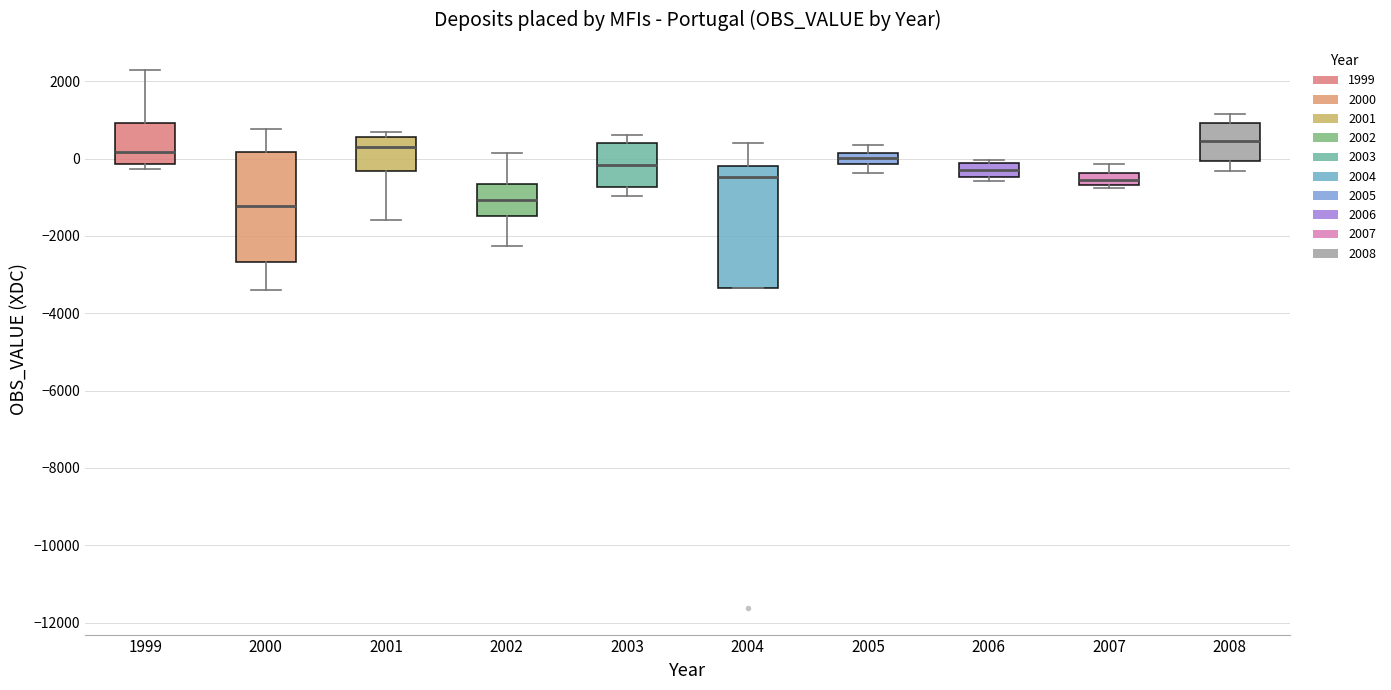

Reading left to right, transcribe this box plot: for each box, give where its median line is, the range the box spans, and where its two whiskers end, as read against the y-axis. The values are not printed on the chart, so give them approximately, as read against the axis.

1999: median 200, box -200 to 1000, whiskers -200 (just below the box's lower edge) to 2200
2000: median -1200, box -2600 to 200, whiskers -3400 to 800
2001: median 200, box -400 to 600, whiskers -1600 to 600 (just above the box's upper edge)
2002: median -1000, box -1400 to -600, whiskers -2200 to 200
2003: median -200, box -800 to 400, whiskers -1000 to 600
2004: median -400, box -3400 to -200, whiskers -3400 to 400
2005: median 0, box -200 to 200, whiskers -400 to 400
2006: median -200 (inside the box), box -400 to -200, whiskers -600 to 0
2007: median -600 (inside the box), box -600 to -400, whiskers -800 to -200
2008: median 400, box 0 to 1000, whiskers -400 to 1200